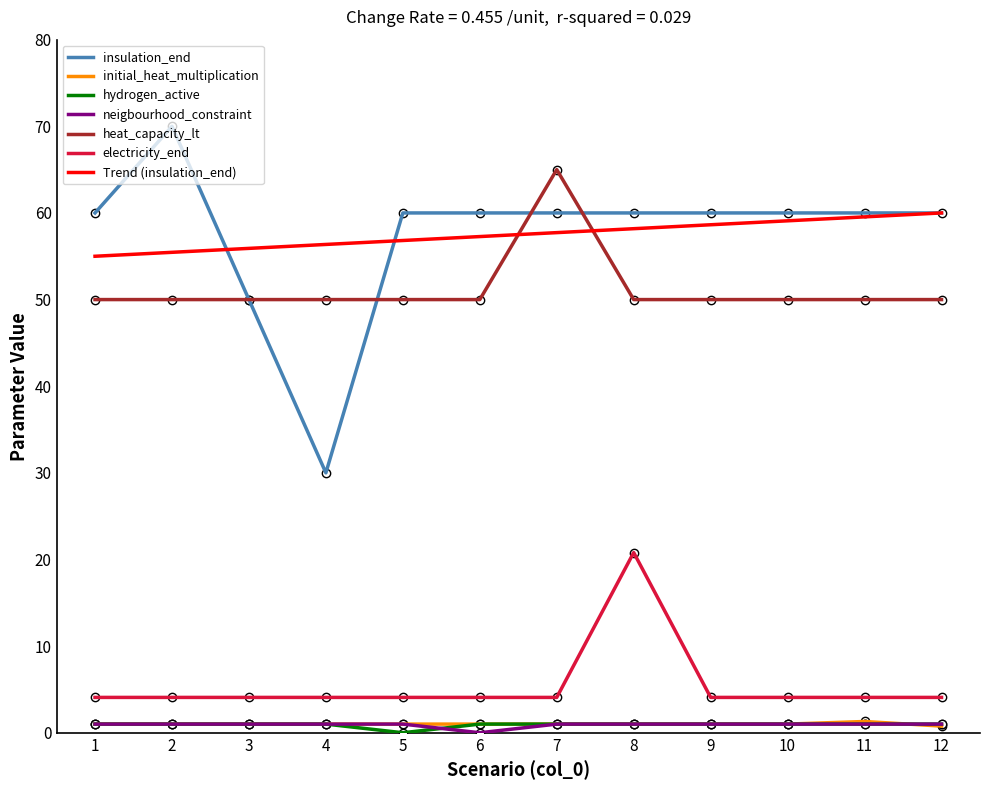

Between 7 and 9, which series saw the biggest shift?

heat_capacity_lt